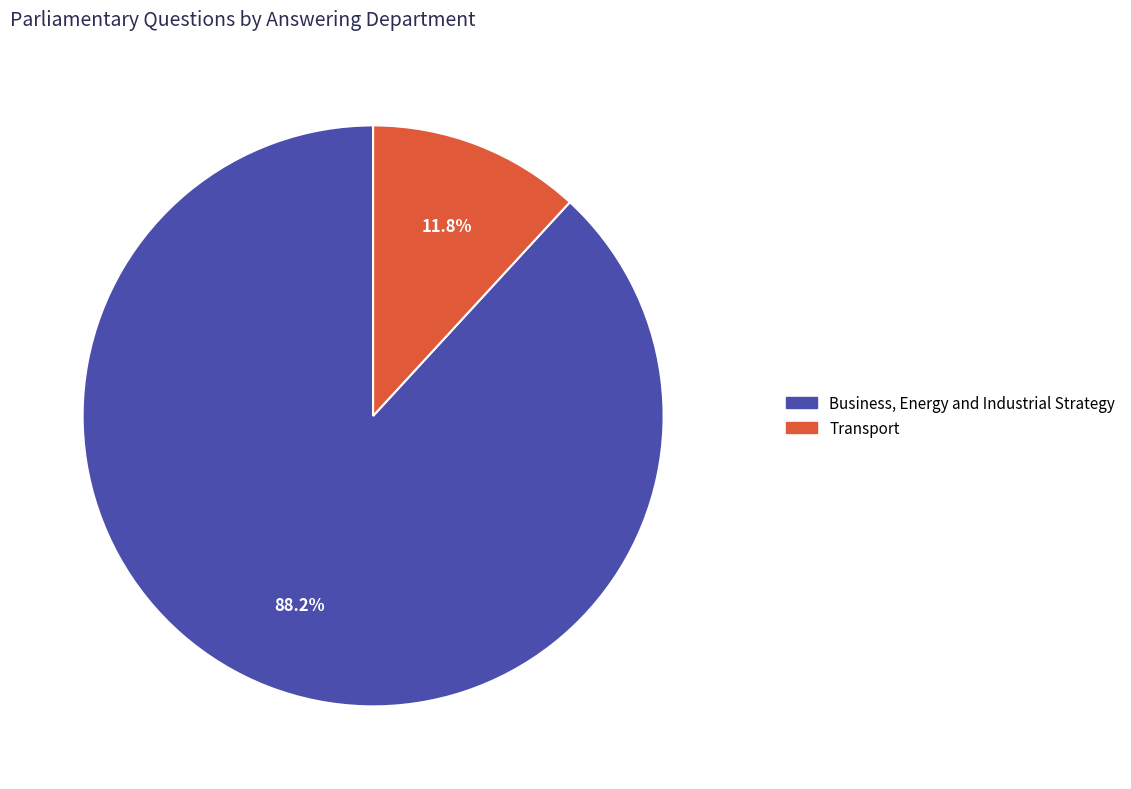

Is it true that Business, Energy and Industrial Strategy is 99% of the pie?

False